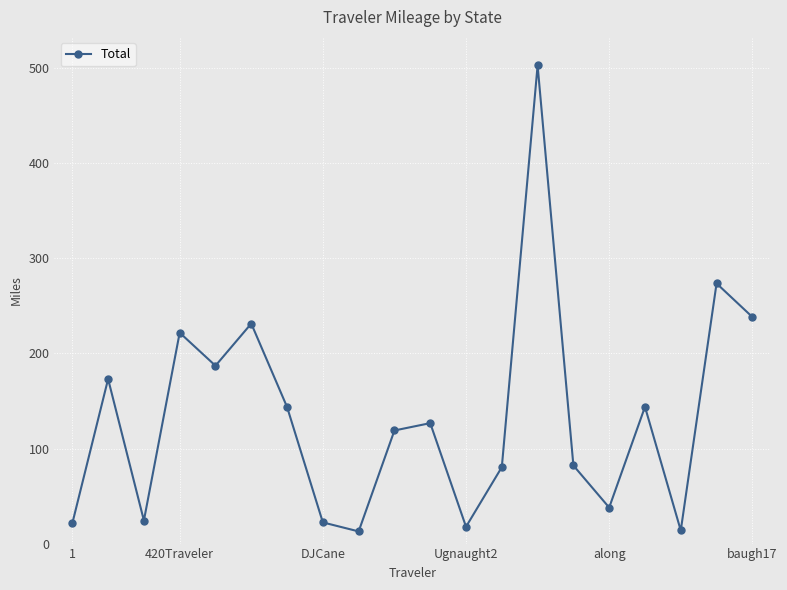

What is the difference between the maximum and second lowest values?

489.2